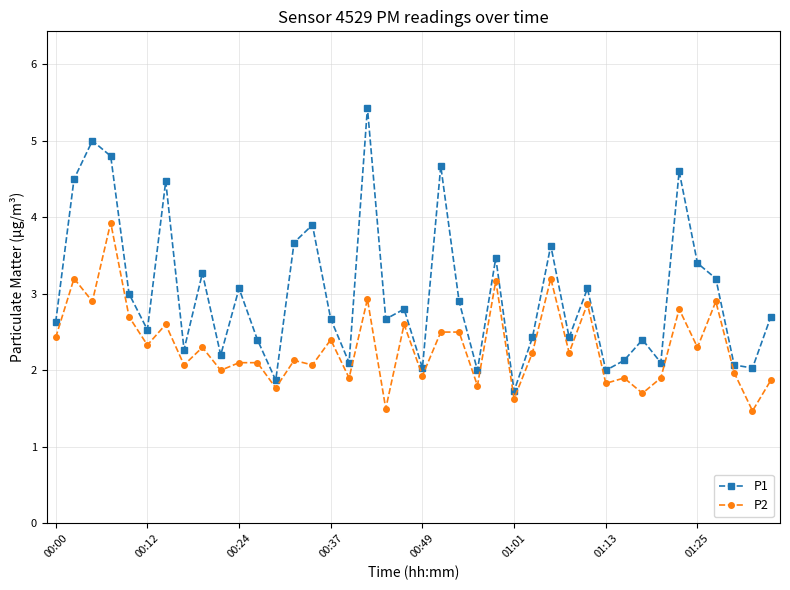

How many interior local valleys does the P1 series have?

13